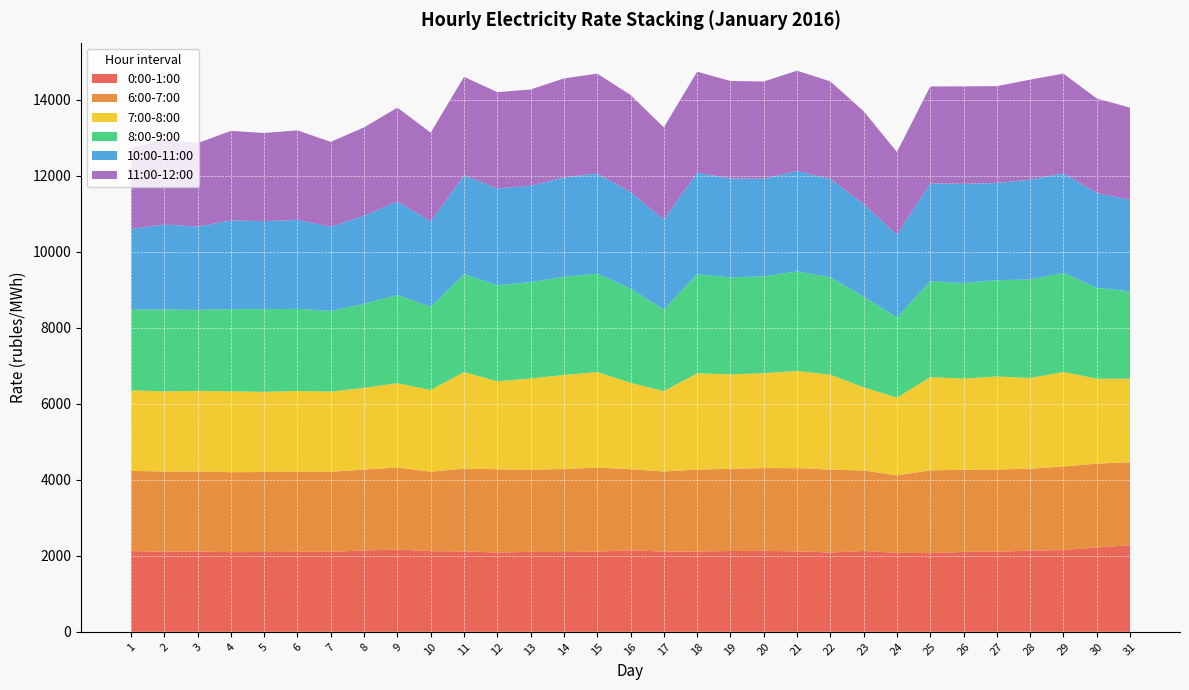

What is the maximum value for 0:00-1:00?

2278.7